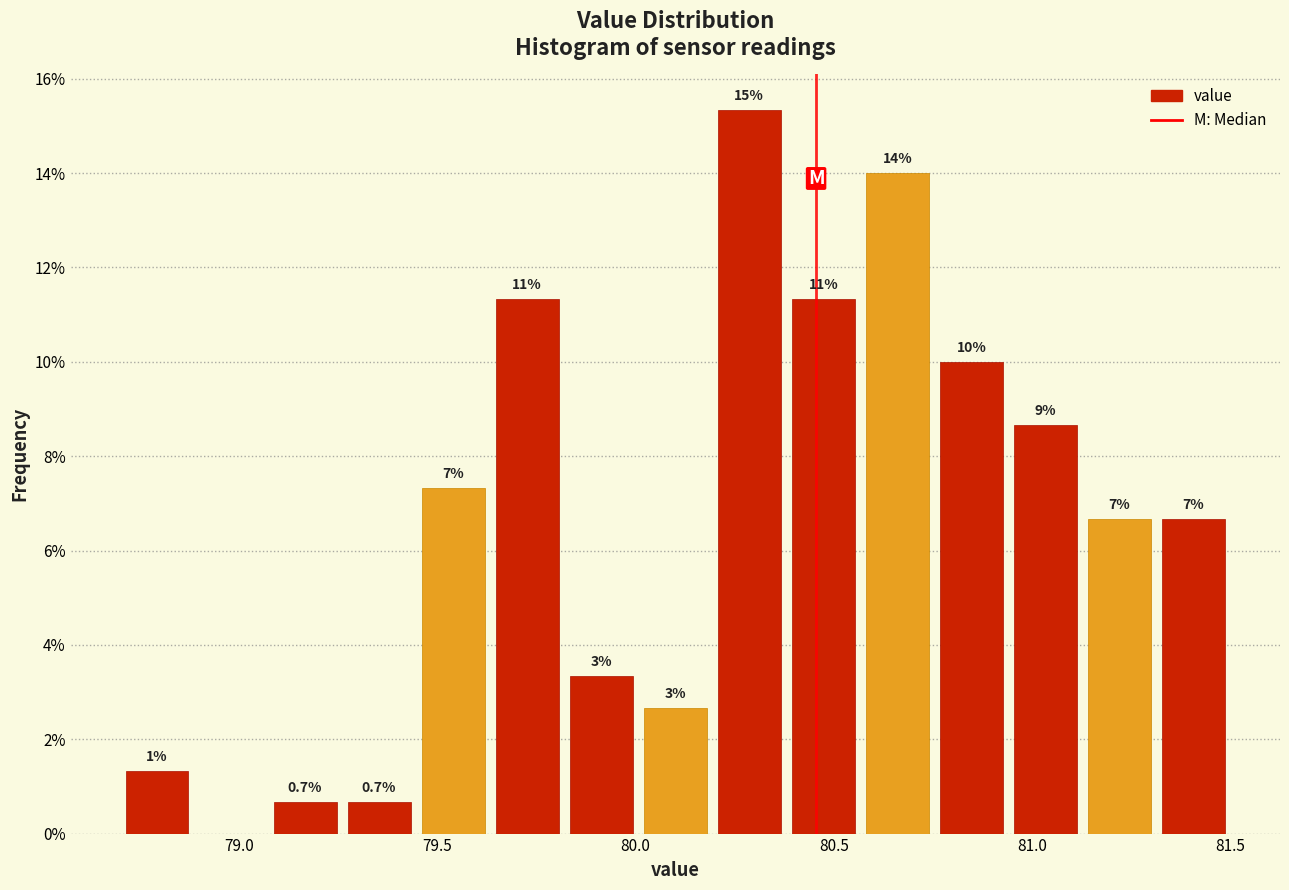

Around what value on the x-axis is the tallest bar? Give the approximate position of its centre, as read against the axis.

80.30